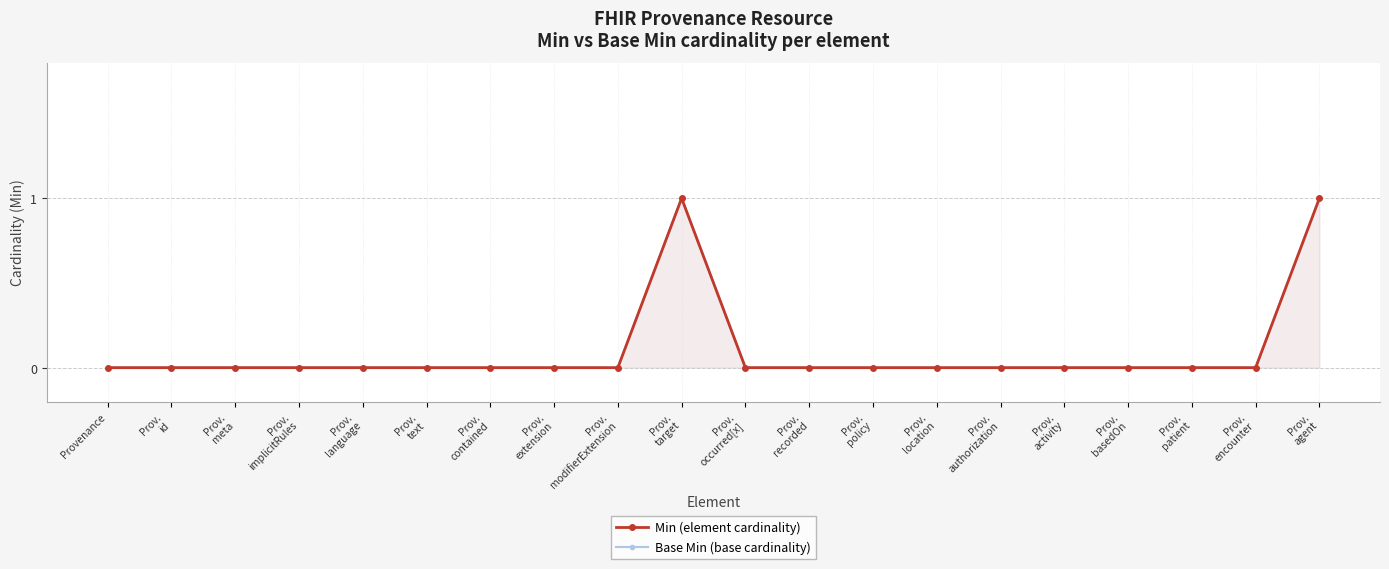

What are all the series names shown in the legend?

Min (element cardinality), Base Min (base cardinality)